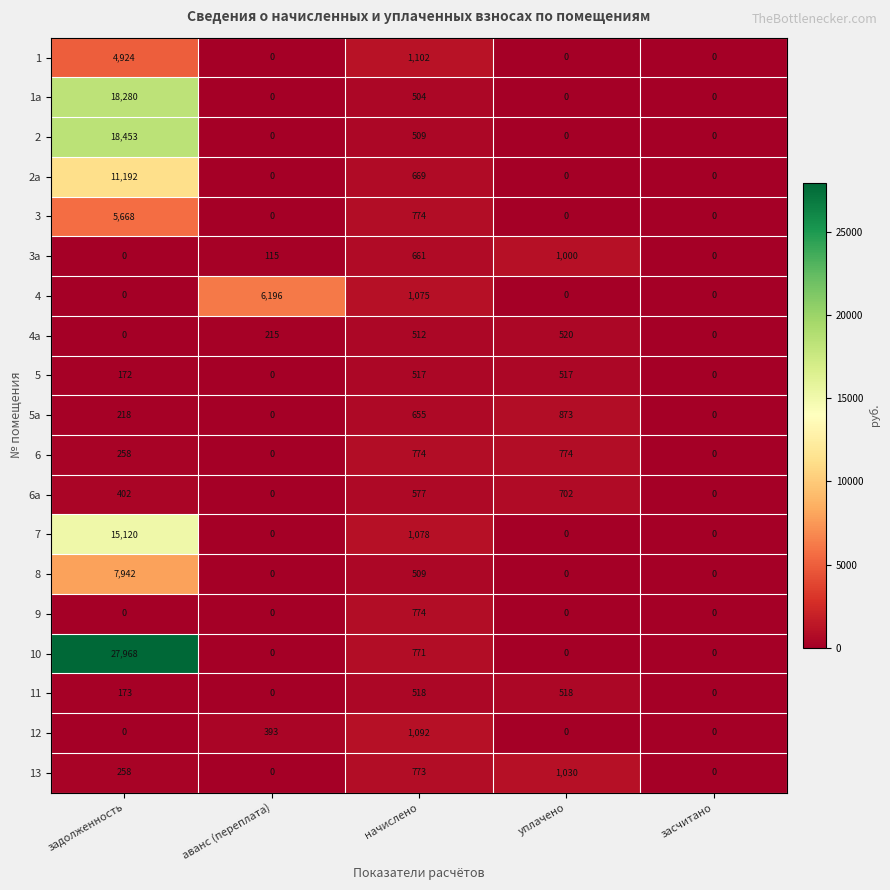

At which label does 6а reach its peak?

уплачено